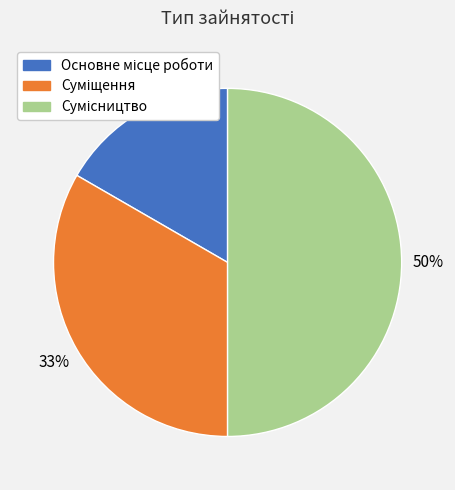

To the nearest percent, what is the average slice percentage?

33%